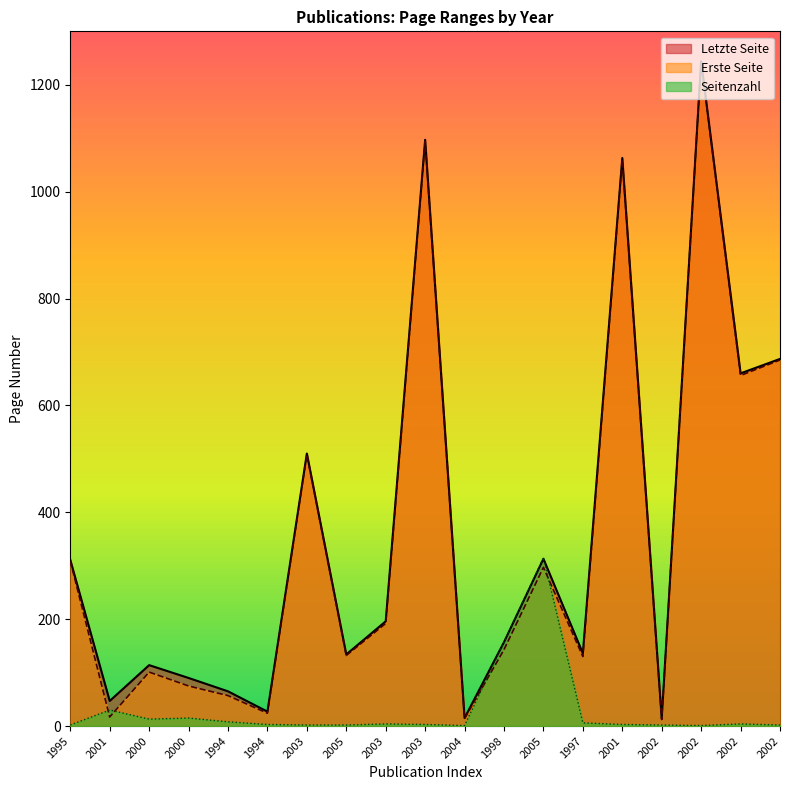

In Erste Seite, how many points are higher than both neighbors (excluding endpoints)?

6